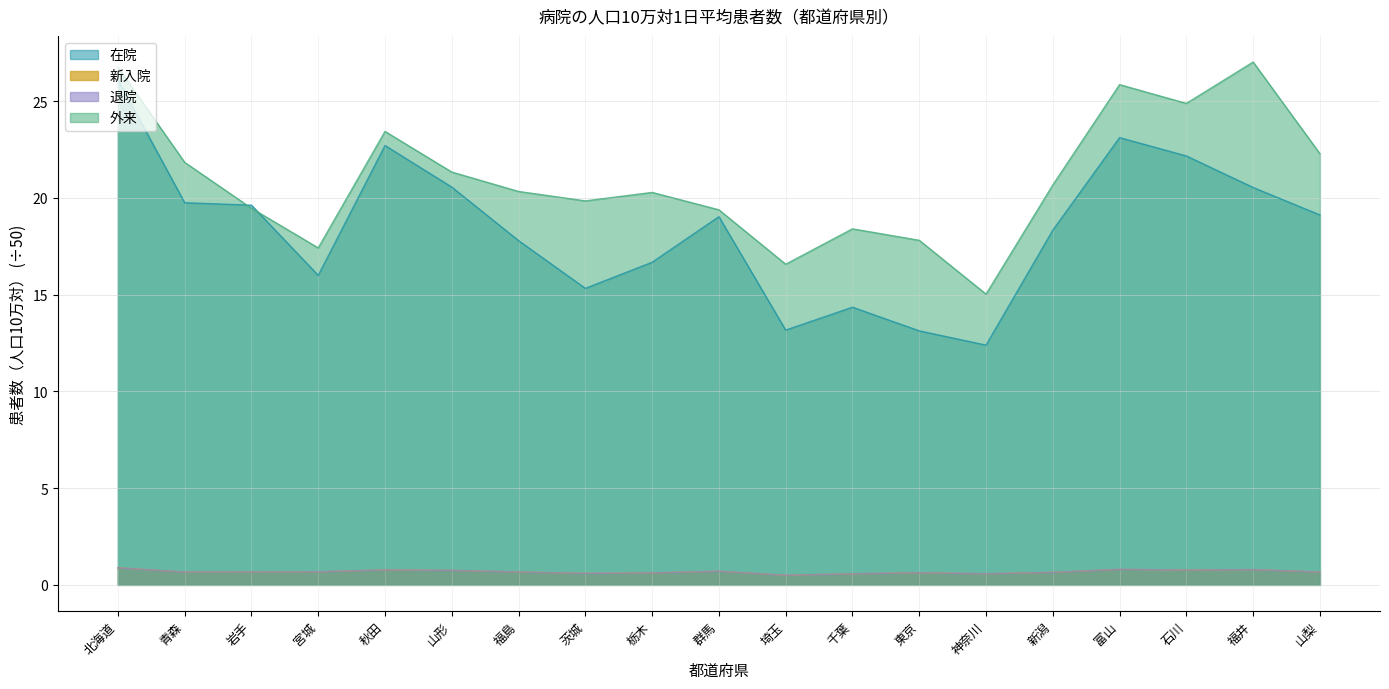

Rank the series at 山梨 from lowest to highest value.

新入院, 退院, 在院, 外来